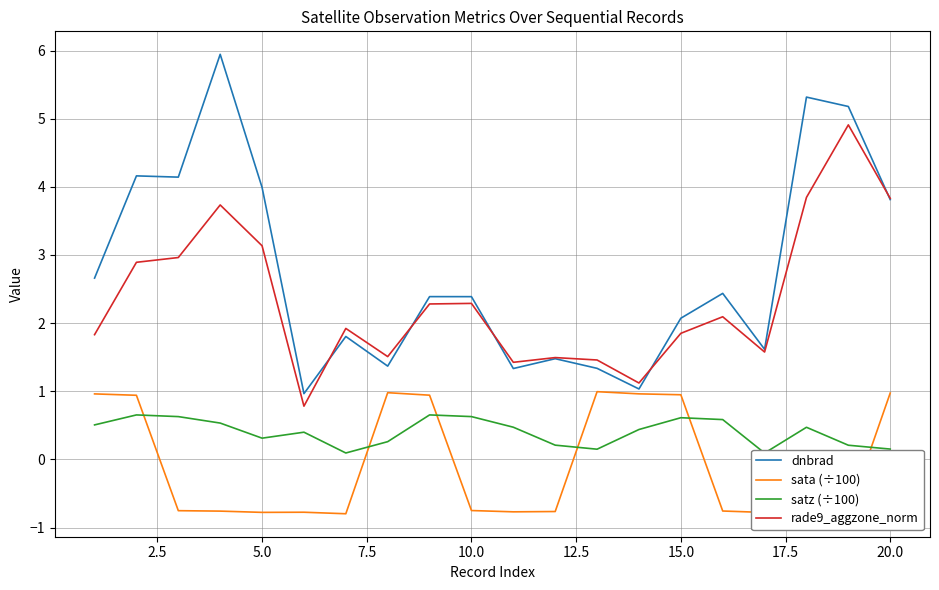

Reading left to right, list all the values displayed in this chart.

dnbrad: 2.7	4.2	4.1	5.9	4.0	1.0	1.8	1.4	2.4	2.4	1.3	1.5	1.3	1.0	2.1	2.4	1.6	5.3	5.2	3.8
sata (÷100): 1.0	0.9	-0.8	-0.8	-0.8	-0.8	-0.8	1.0	0.9	-0.8	-0.8	-0.8	1.0	1.0	0.9	-0.8	-0.8	-0.8	-0.8	1.0
satz (÷100): 0.5	0.7	0.6	0.5	0.3	0.4	0.1	0.3	0.7	0.6	0.5	0.2	0.1	0.4	0.6	0.6	0.1	0.5	0.2	0.2
rade9_aggzone_norm: 1.8	2.9	3.0	3.7	3.1	0.8	1.9	1.5	2.3	2.3	1.4	1.5	1.5	1.1	1.8	2.1	1.6	3.8	4.9	3.8